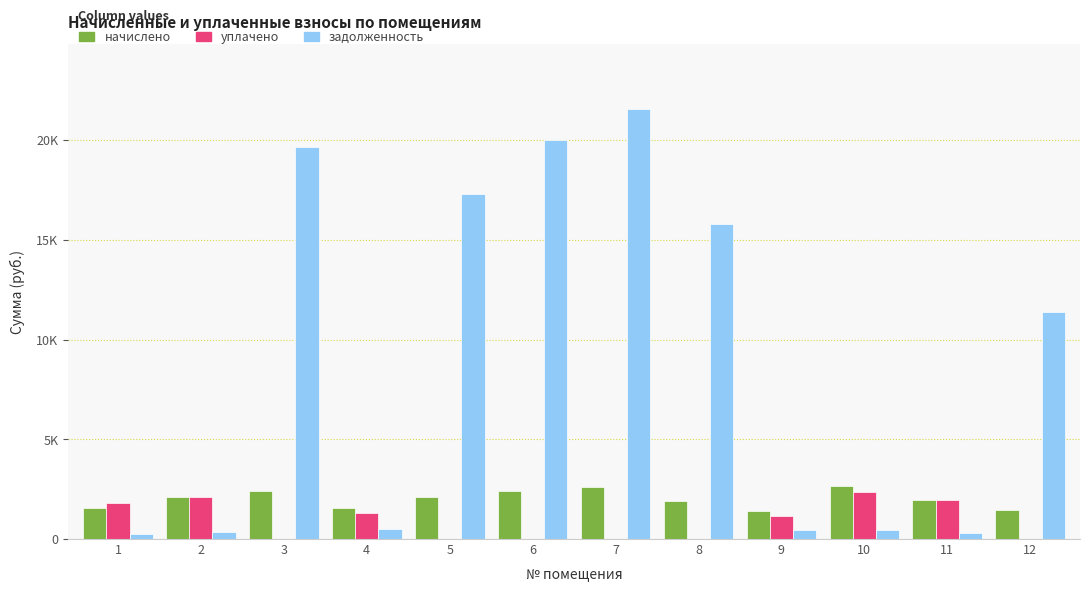

Are the bars horizontal?

No